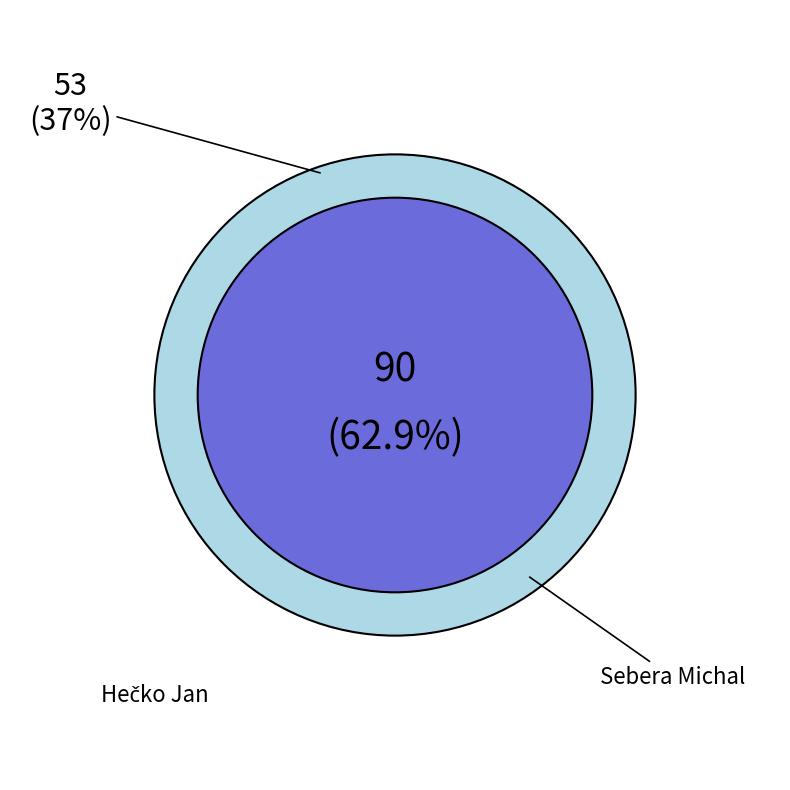

To the nearest percent, what portion does Sebera Michal represent?

63%